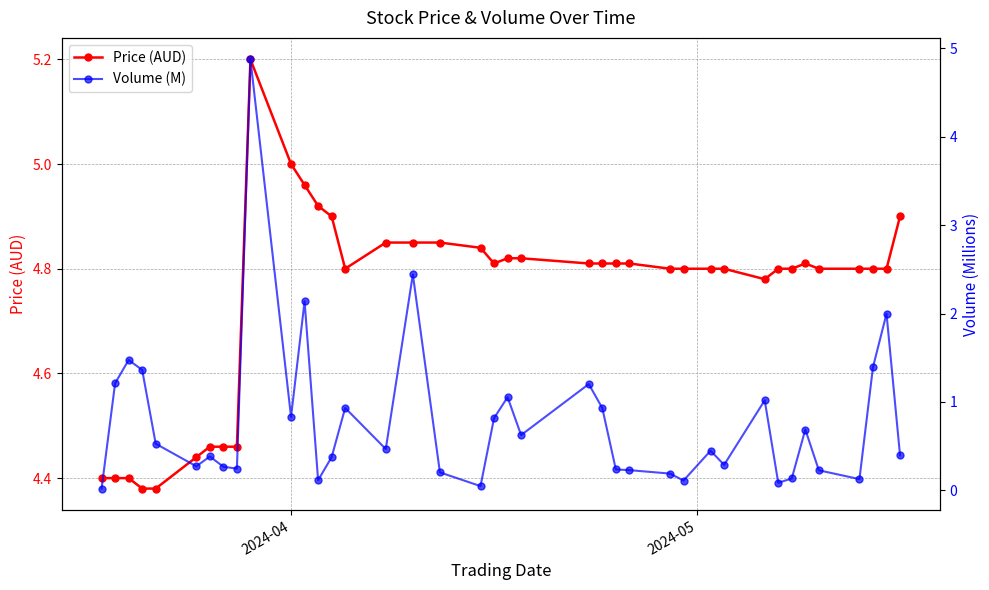

True or false: Price (AUD) has more than 1 points higher than both neighbors.

True